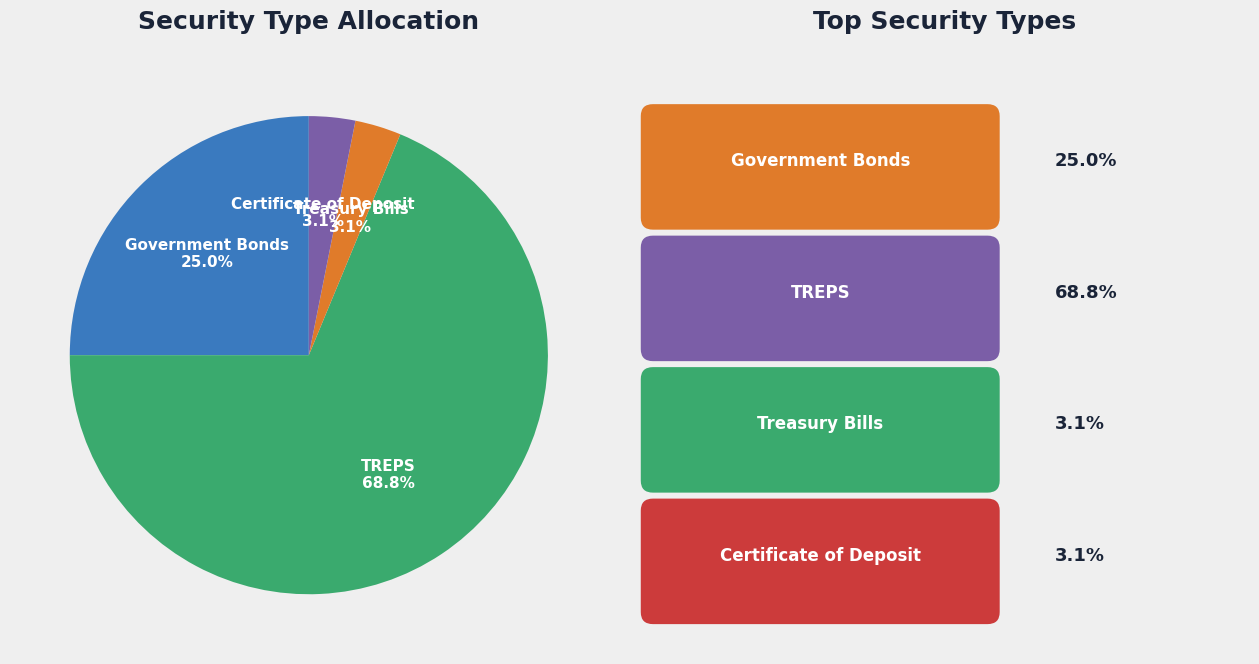

To the nearest percent, what is the average slice percentage?

25%